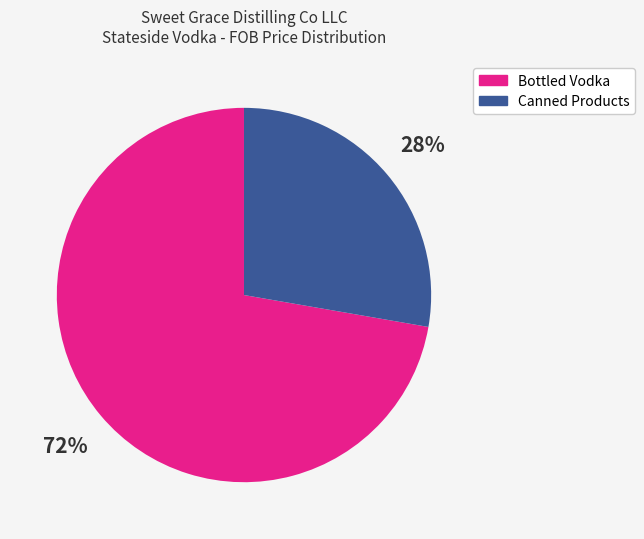

Which slice is the smallest?

Canned Products